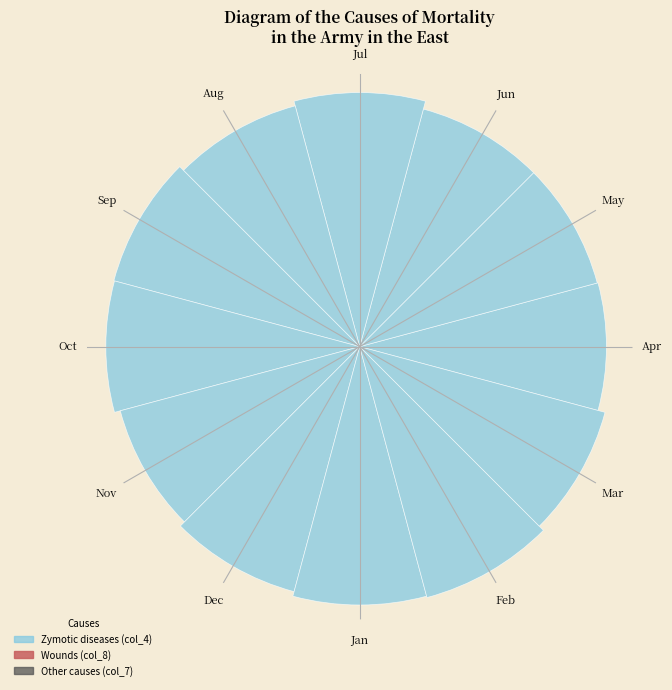

Rank the categories by value from highest to lowest.

10, 9, 5, 3, 11, 6, 8, 4, 7, 0, 2, 1